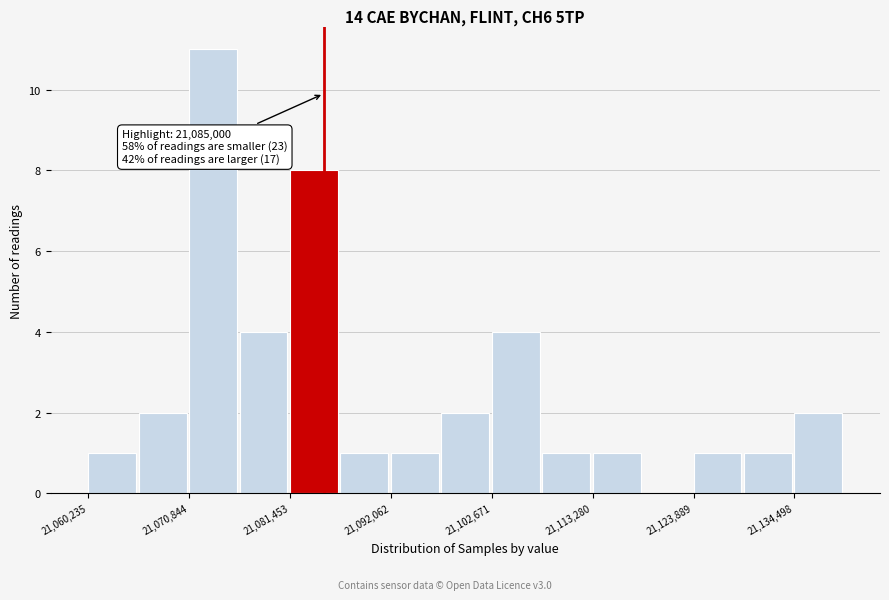

Around what value on the x-axis is the tallest bar? Give the approximate position of its centre, as read against the axis.

21074000